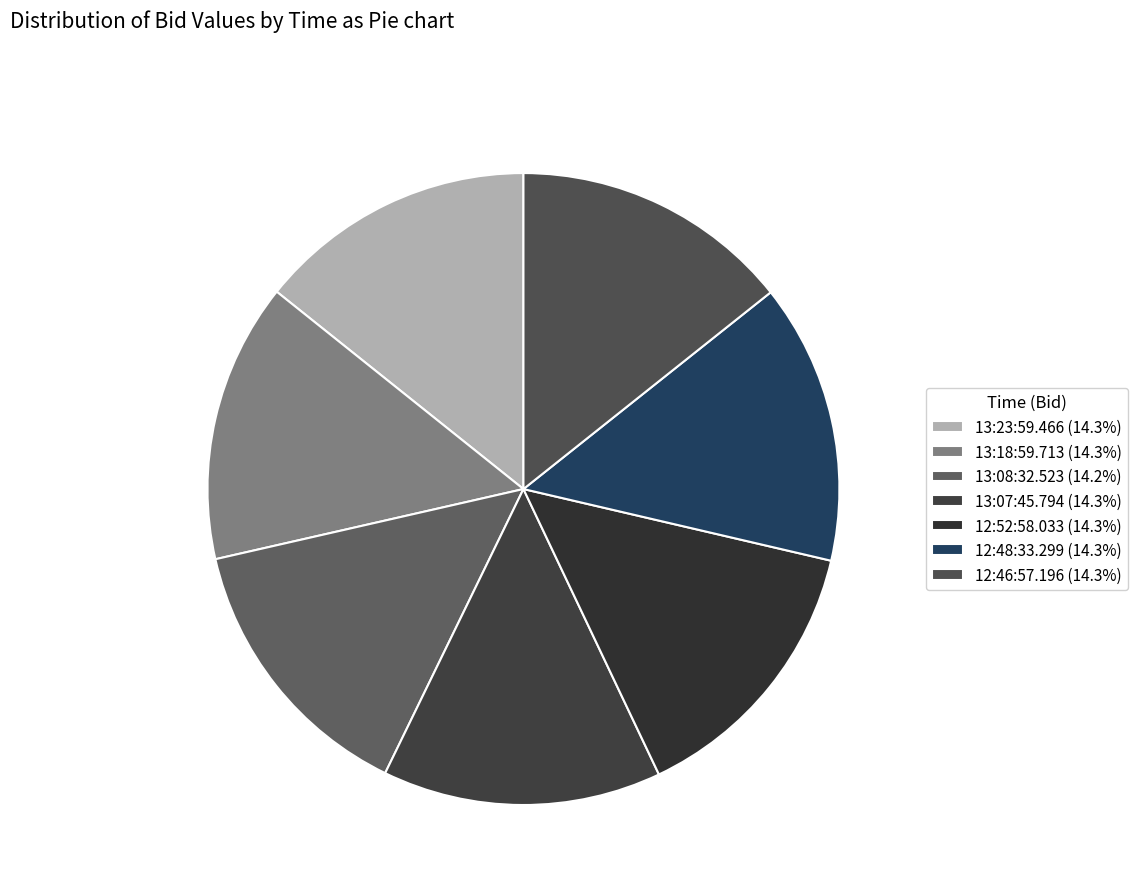

True or false: 12:52:58.033 accounts for 22% of the total.

False